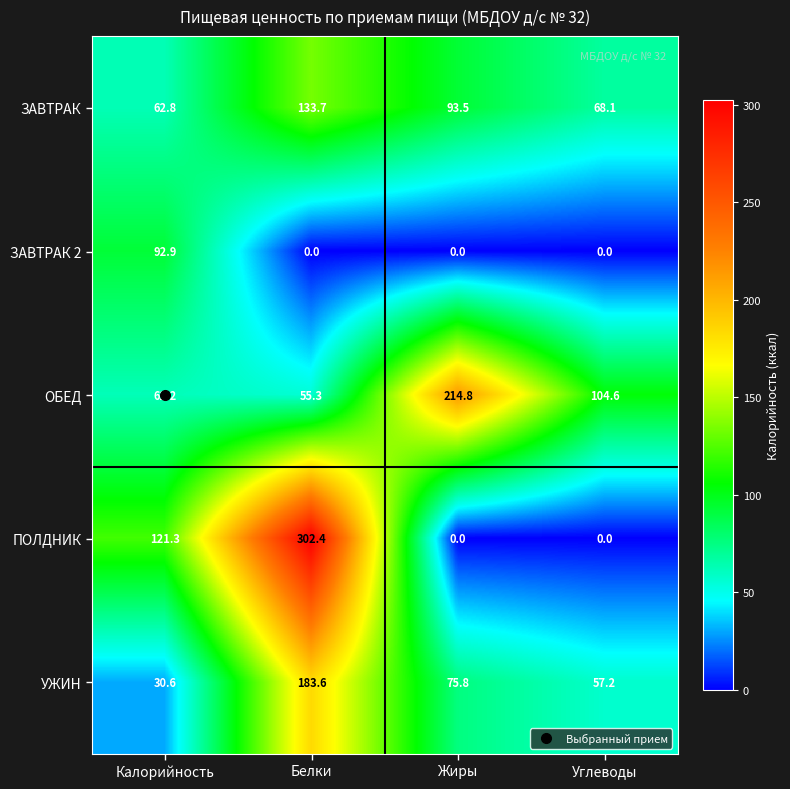

At which category is the sum across all series the highest?

Белки